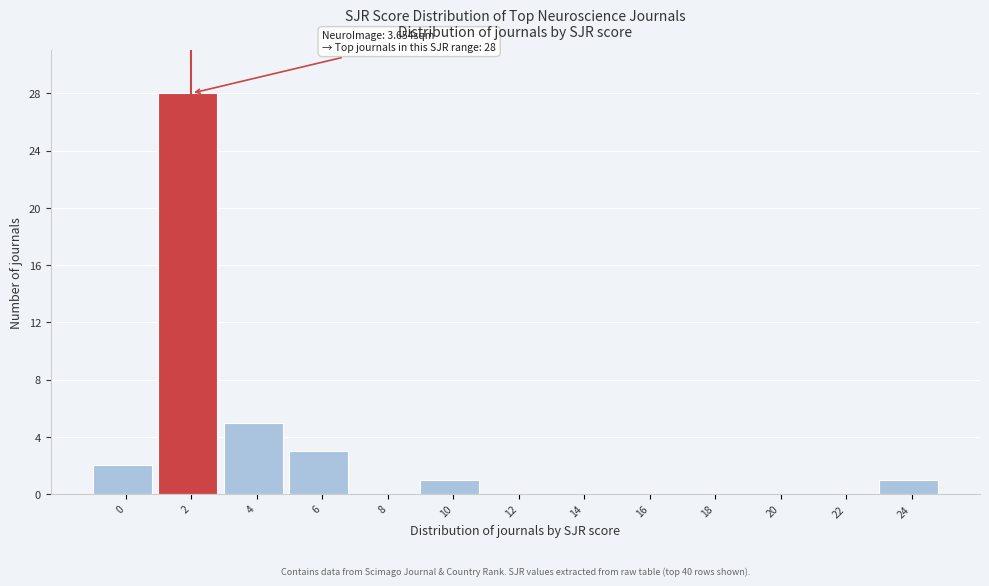

Reading right to left, extract all data points from this chart.

24=1	22=0	20=0	18=0	16=0	14=0	12=0	10=1	8=0	6=3	4=5	2=28	0=2